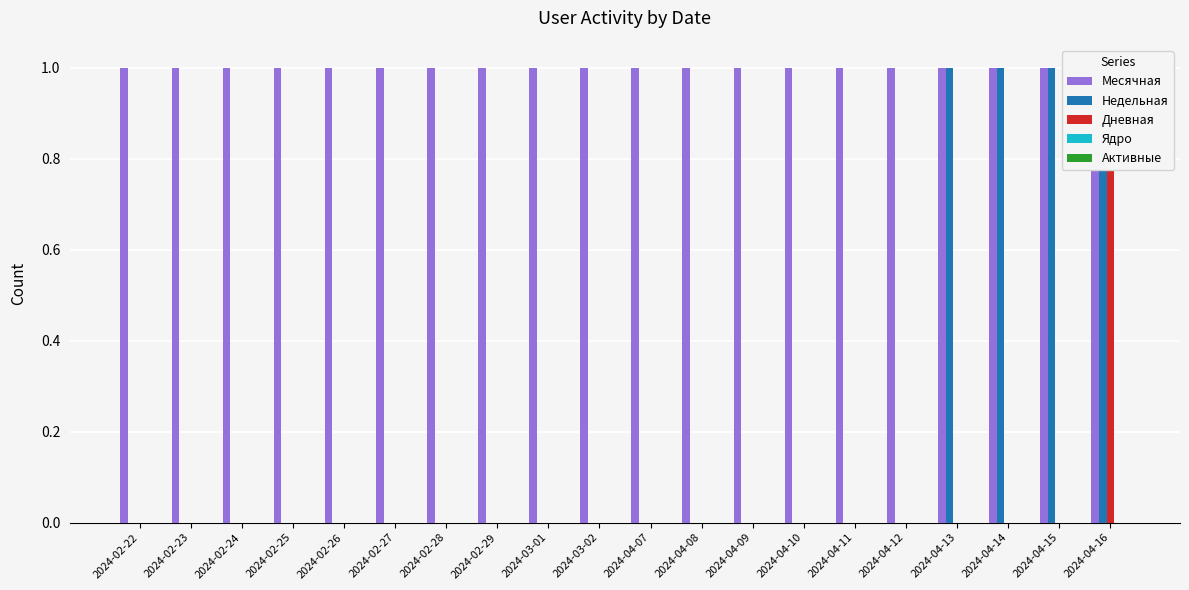

Reading left to right, transcribe all the data shown in this chart.

Месячная: 1	1	1	1	1	1	1	1	1	1	1	1	1	1	1	1	1	1	1	1
Недельная: 0	0	0	0	0	0	0	0	0	0	0	0	0	0	0	0	1	1	1	1
Дневная: 0	0	0	0	0	0	0	0	0	0	0	0	0	0	0	0	0	0	0	1
Ядро: 0	0	0	0	0	0	0	0	0	0	0	0	0	0	0	0	0	0	0	0
Активные: 0	0	0	0	0	0	0	0	0	0	0	0	0	0	0	0	0	0	0	0